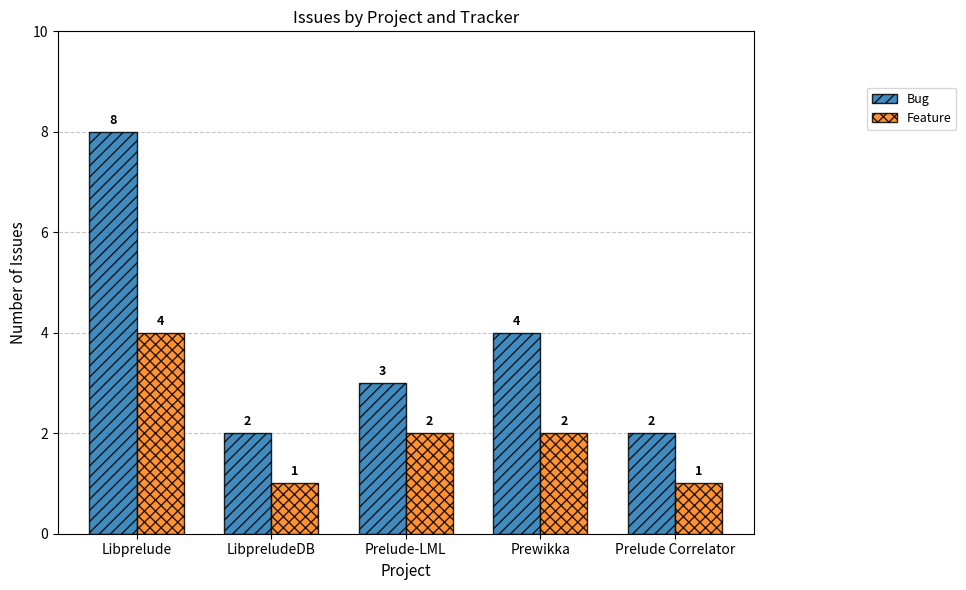

Reading left to right, what are all the values shown in this chart?

Bug: 8	2	3	4	2
Feature: 4	1	2	2	1